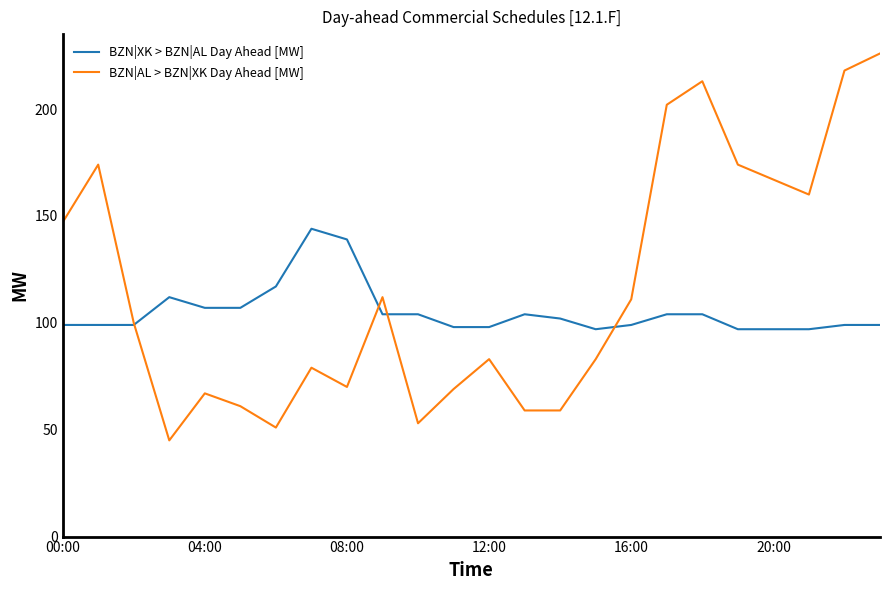

Which series has the largest range (max minus min)?

BZN|AL > BZN|XK Day Ahead [MW]